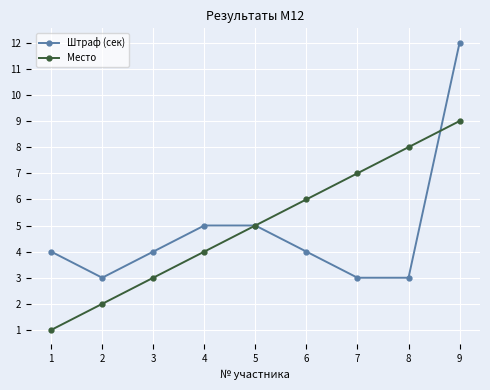

Rank the series by their maximum value, from lowest to highest.

Место, Штраф (сек)